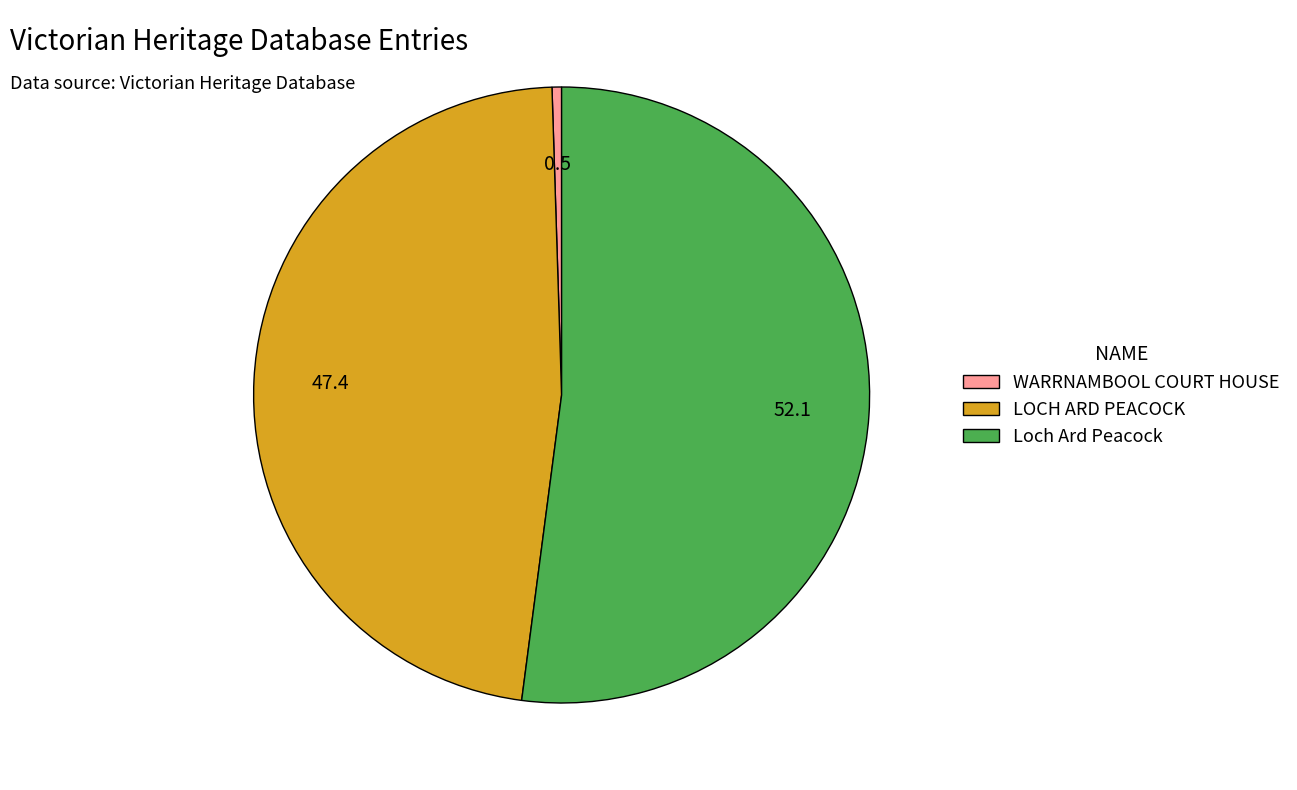

Which slice is the smallest?

WARRNAMBOOL COURT HOUSE